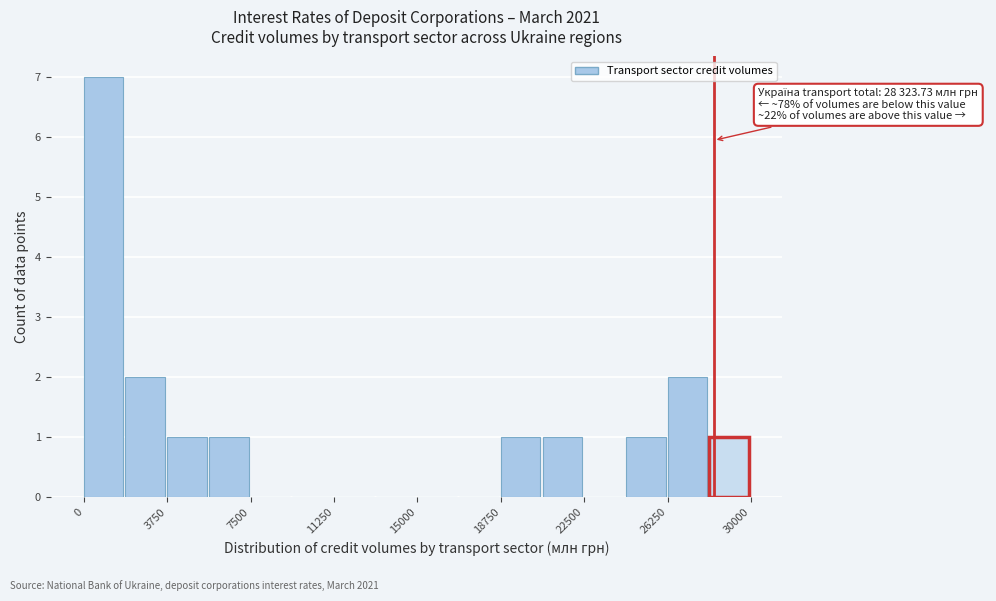

Around what value on the x-axis is the tallest bar? Give the approximate position of its centre, as read against the axis.

1000